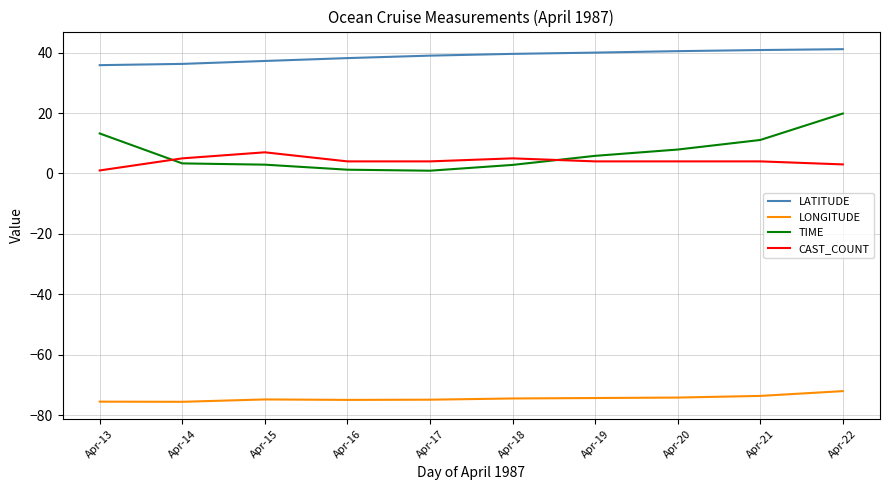

Read the CAST_COUNT value at Apr-17.

4.0